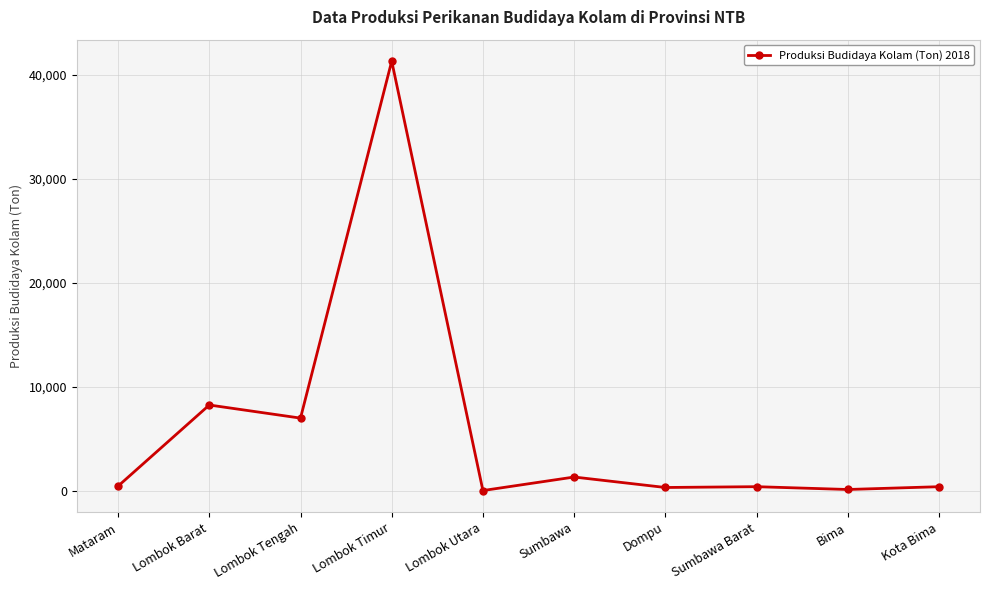

What is the ratio of the value at Kota Bima to the value at Lombok Barat?

0.1